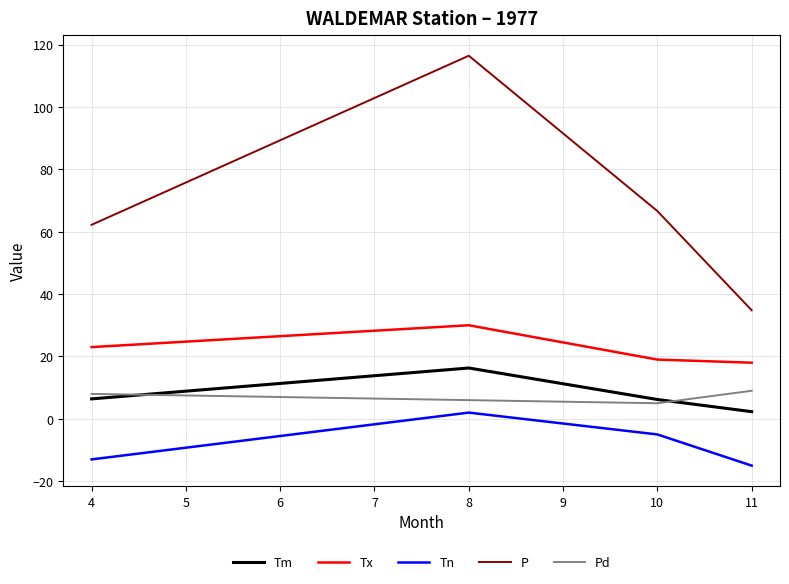

Is it true that Tx equals 15.7 at 4?

False